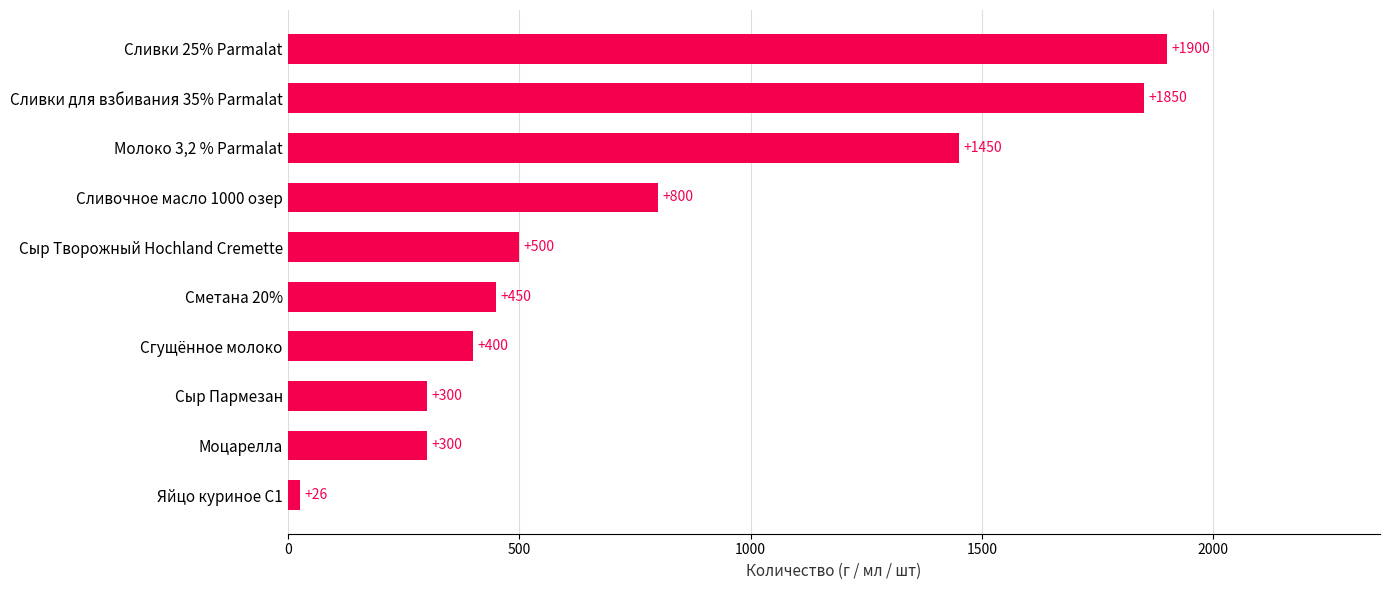

Between Сливки 25% Parmalat and Сметана 20%, which is larger?

Сливки 25% Parmalat